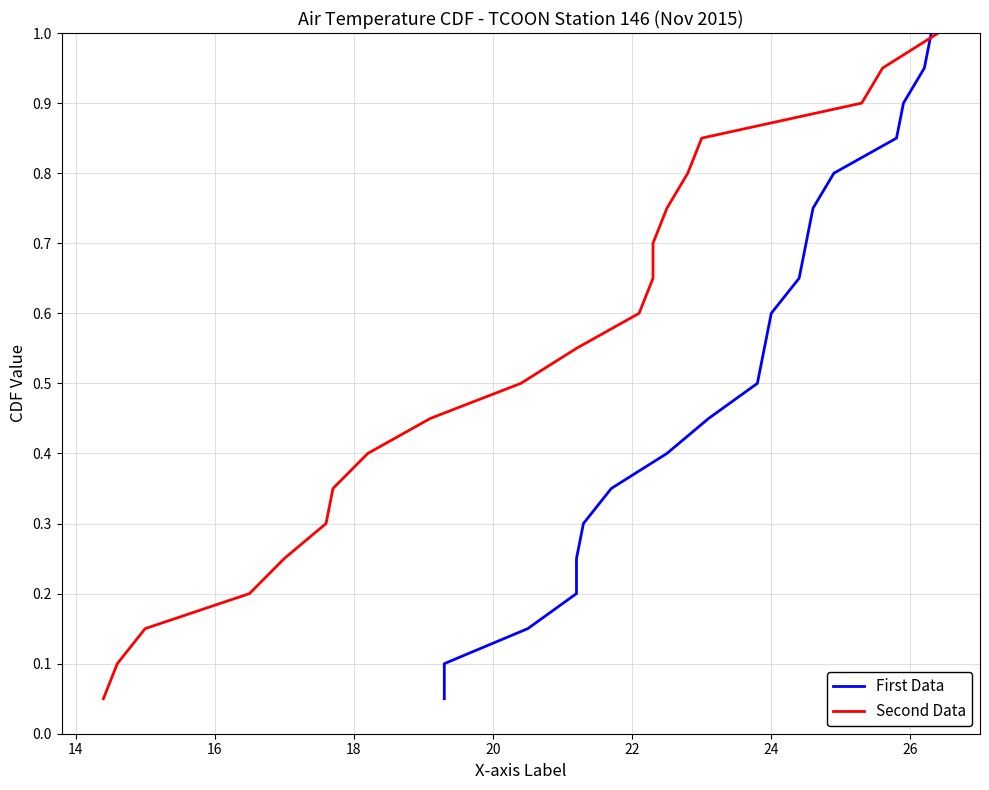

What are all the series names shown in the legend?

First Data, Second Data